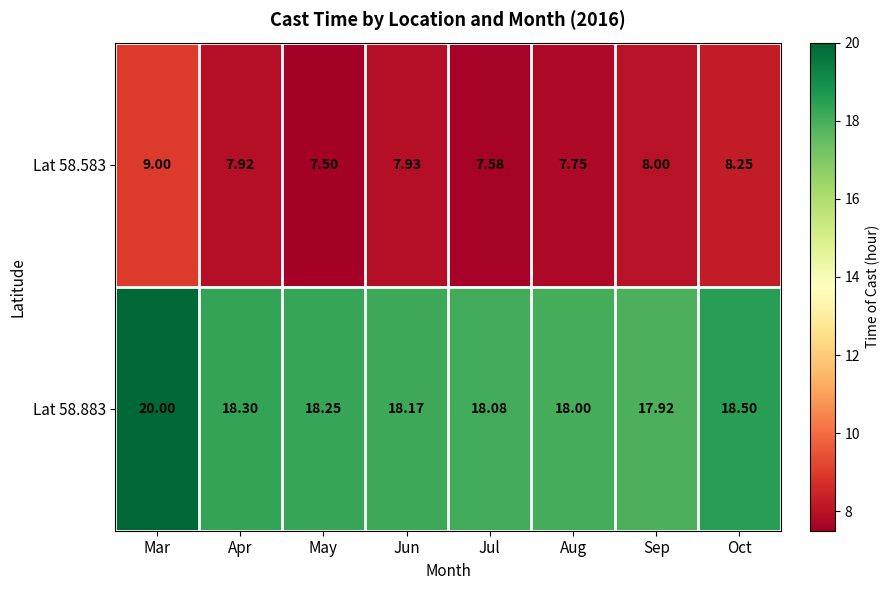

Which category has the lowest value across all series?

May